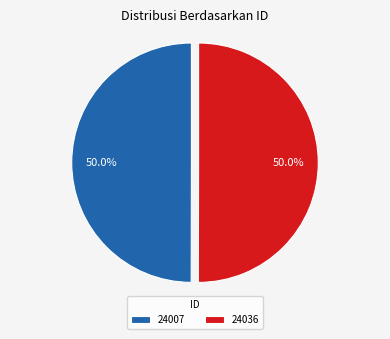

What percentage is NOT represented by 24036?

50.0%